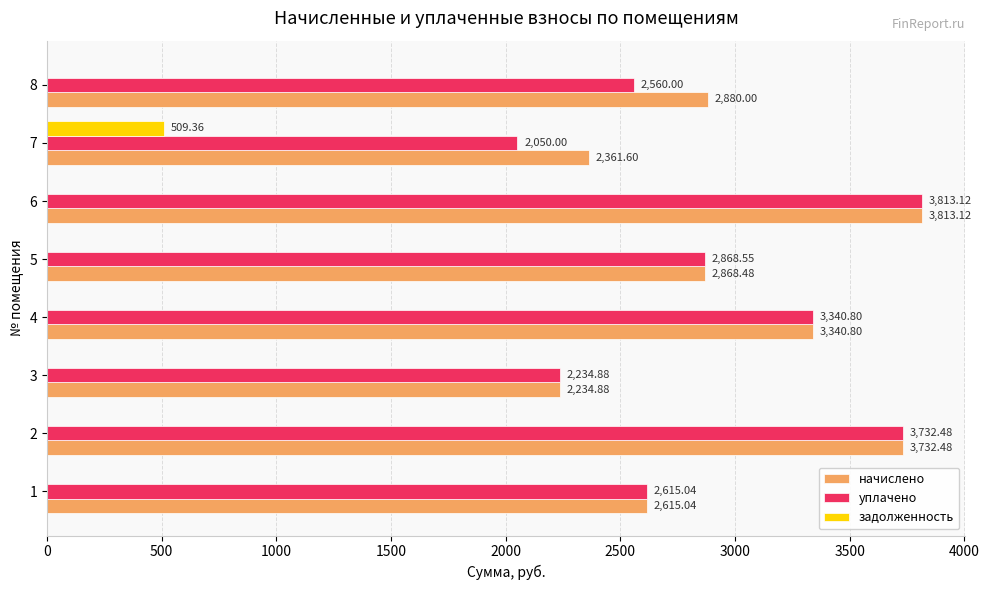

Which series has the widest spread of values?

уплачено